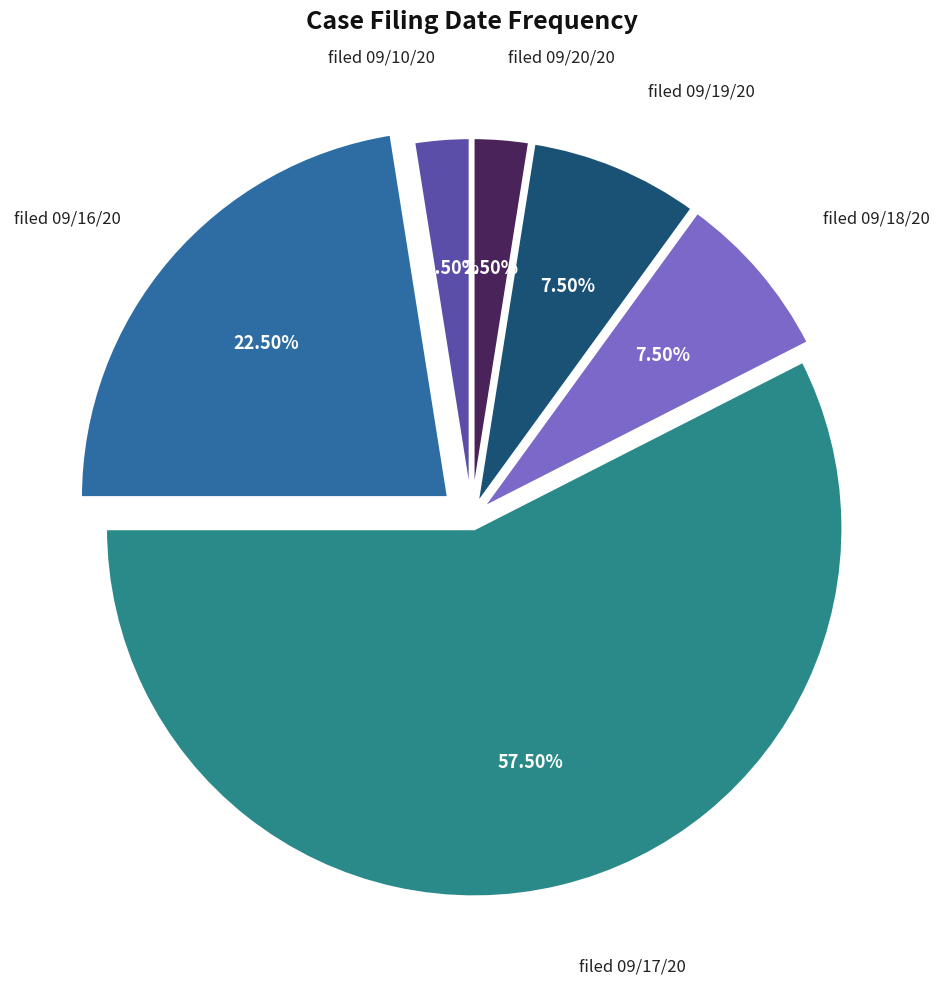

Which slice represents more than half of the pie?

filed 09/17/20